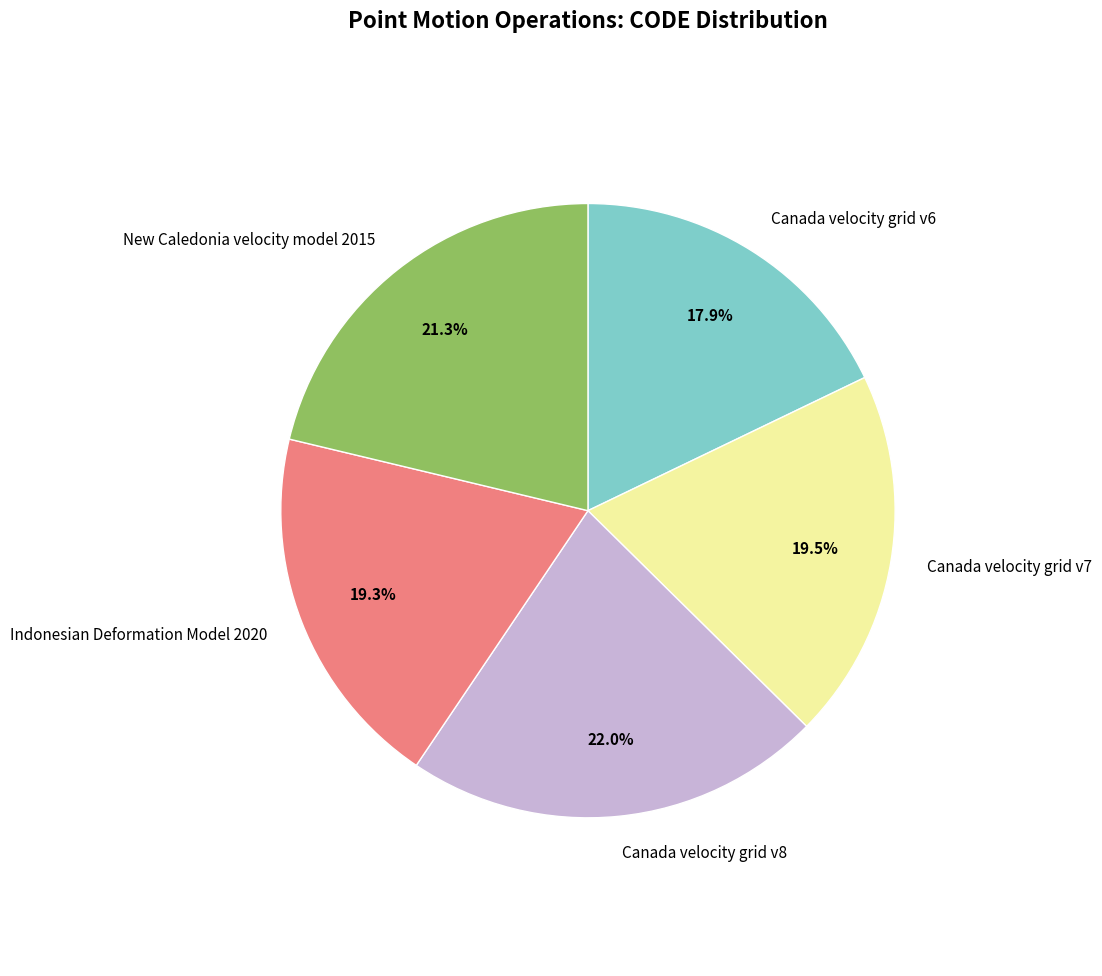

Is the sum of Indonesian Deformation Model 2020 and Canada velocity grid v6 greater than half?

No